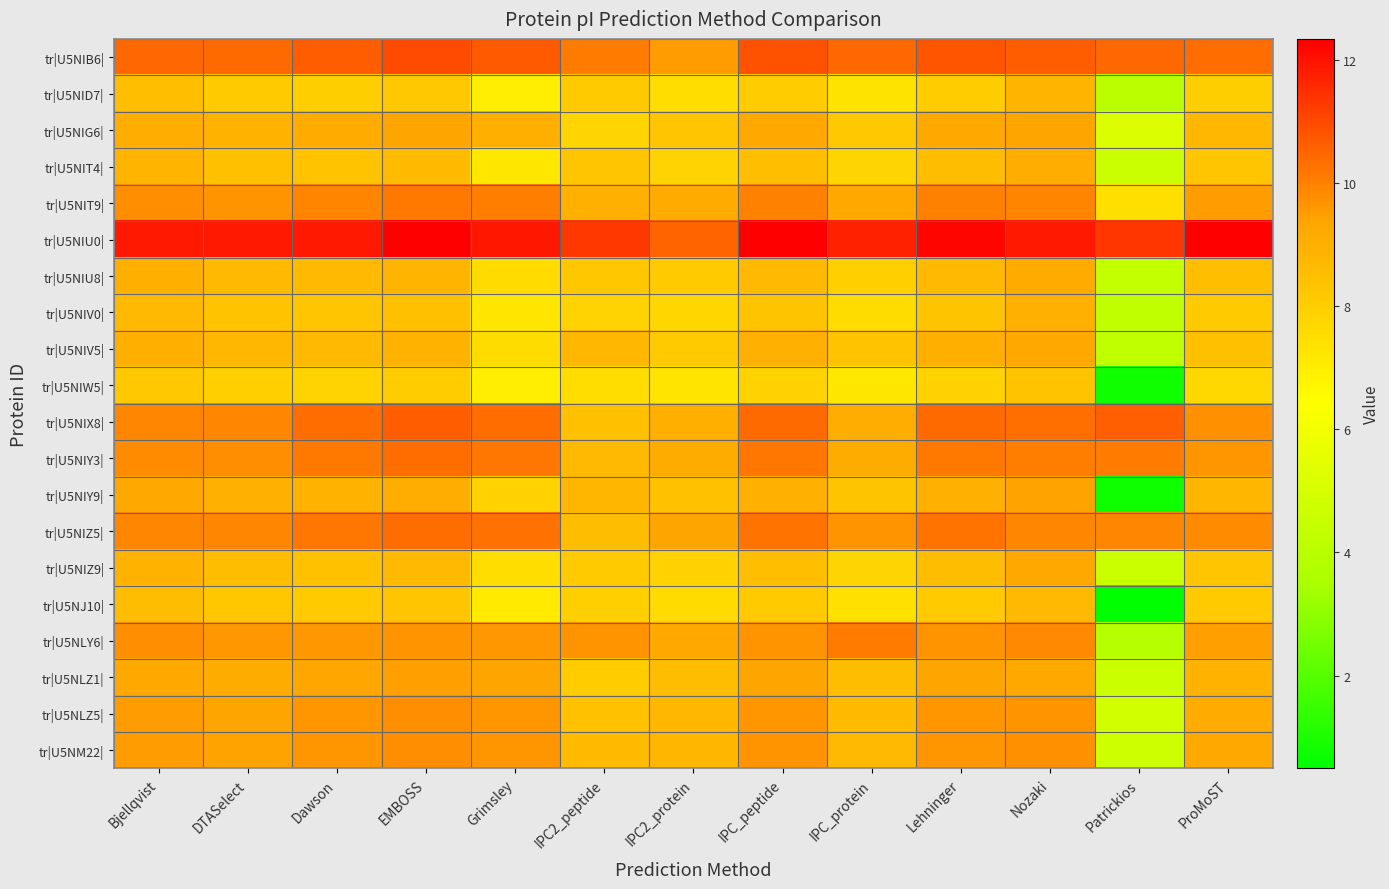

Reading left to right, extract all data points from this chart.

tr|U5NIB6|: Bjellqvist=10.5	DTASelect=10.4	Dawson=10.7	EMBOSS=11.0	Grimsley=10.7	IPC2_peptide=10.1	IPC2_protein=9.5	IPC_peptide=10.8	IPC_protein=10.5	Lehninger=10.8	Nozaki=10.7	Patrickios=10.5	ProMoST=10.4
tr|U5NID7|: Bjellqvist=8.5	DTASelect=8.2	Dawson=8.0	EMBOSS=8.2	Grimsley=6.9	IPC2_peptide=8.1	IPC2_protein=7.5	IPC_peptide=8.0	IPC_protein=7.3	Lehninger=8.1	Nozaki=8.9	Patrickios=4.0	ProMoST=8.0
tr|U5NIG6|: Bjellqvist=9.1	DTASelect=9.0	Dawson=9.2	EMBOSS=9.4	Grimsley=9.0	IPC2_peptide=7.8	IPC2_protein=8.3	IPC_peptide=9.3	IPC_protein=8.2	Lehninger=9.3	Nozaki=9.3	Patrickios=5.2	ProMoST=8.8
tr|U5NIT4|: Bjellqvist=8.8	DTASelect=8.5	Dawson=8.4	EMBOSS=8.6	Grimsley=7.2	IPC2_peptide=8.3	IPC2_protein=7.8	IPC_peptide=8.5	IPC_protein=7.8	Lehninger=8.6	Nozaki=9.1	Patrickios=4.6	ProMoST=8.3
tr|U5NIT9|: Bjellqvist=9.8	DTASelect=9.7	Dawson=10.0	EMBOSS=10.1	Grimsley=10.0	IPC2_peptide=9.0	IPC2_protein=9.2	IPC_peptide=10.0	IPC_protein=9.2	Lehninger=10.0	Nozaki=9.9	Patrickios=7.4	ProMoST=9.5
tr|U5NIU0|: Bjellqvist=11.8	DTASelect=11.8	Dawson=11.9	EMBOSS=12.3	Grimsley=11.9	IPC2_peptide=11.3	IPC2_protein=10.5	IPC_peptide=12.3	IPC_protein=11.7	Lehninger=12.2	Nozaki=11.8	Patrickios=11.3	ProMoST=12.3
tr|U5NIU8|: Bjellqvist=9.0	DTASelect=8.7	Dawson=8.7	EMBOSS=8.8	Grimsley=7.6	IPC2_peptide=8.2	IPC2_protein=8.1	IPC_peptide=8.7	IPC_protein=8.0	Lehninger=8.7	Nozaki=9.2	Patrickios=4.4	ProMoST=8.5
tr|U5NIV0|: Bjellqvist=8.7	DTASelect=8.4	Dawson=8.3	EMBOSS=8.5	Grimsley=7.2	IPC2_peptide=7.8	IPC2_protein=7.7	IPC_peptide=8.3	IPC_protein=7.6	Lehninger=8.3	Nozaki=9.0	Patrickios=4.2	ProMoST=8.2
tr|U5NIV5|: Bjellqvist=9.0	DTASelect=8.8	Dawson=8.7	EMBOSS=8.9	Grimsley=7.6	IPC2_peptide=8.7	IPC2_protein=8.1	IPC_peptide=9.0	IPC_protein=8.4	Lehninger=9.0	Nozaki=9.2	Patrickios=4.2	ProMoST=8.5
tr|U5NIW5|: Bjellqvist=8.2	DTASelect=8.0	Dawson=7.8	EMBOSS=8.0	Grimsley=6.9	IPC2_peptide=7.5	IPC2_protein=7.3	IPC_peptide=7.9	IPC_protein=7.2	Lehninger=7.9	Nozaki=8.4	Patrickios=0.8	ProMoST=7.7
tr|U5NIX8|: Bjellqvist=9.9	DTASelect=9.9	Dawson=10.3	EMBOSS=10.7	Grimsley=10.3	IPC2_peptide=8.5	IPC2_protein=9.0	IPC_peptide=10.4	IPC_protein=9.1	Lehninger=10.4	Nozaki=10.3	Patrickios=10.6	ProMoST=9.7
tr|U5NIY3|: Bjellqvist=9.8	DTASelect=9.8	Dawson=10.2	EMBOSS=10.4	Grimsley=10.2	IPC2_peptide=8.7	IPC2_protein=9.1	IPC_peptide=10.2	IPC_protein=9.1	Lehninger=10.2	Nozaki=10.1	Patrickios=10.1	ProMoST=9.6
tr|U5NIY9|: Bjellqvist=9.3	DTASelect=9.0	Dawson=8.9	EMBOSS=9.1	Grimsley=7.9	IPC2_peptide=8.8	IPC2_protein=8.4	IPC_peptide=9.0	IPC_protein=8.3	Lehninger=9.0	Nozaki=9.4	Patrickios=0.8	ProMoST=8.8
tr|U5NIZ5|: Bjellqvist=9.9	DTASelect=9.9	Dawson=10.2	EMBOSS=10.4	Grimsley=10.3	IPC2_peptide=8.6	IPC2_protein=9.3	IPC_peptide=10.2	IPC_protein=9.7	Lehninger=10.2	Nozaki=9.9	Patrickios=9.9	ProMoST=9.8
tr|U5NIZ9|: Bjellqvist=8.9	DTASelect=8.6	Dawson=8.4	EMBOSS=8.7	Grimsley=7.5	IPC2_peptide=8.1	IPC2_protein=7.9	IPC_peptide=8.5	IPC_protein=7.8	Lehninger=8.6	Nozaki=9.2	Patrickios=4.6	ProMoST=8.3
tr|U5NJ10|: Bjellqvist=8.6	DTASelect=8.2	Dawson=8.1	EMBOSS=8.3	Grimsley=7.1	IPC2_peptide=8.0	IPC2_protein=7.6	IPC_peptide=8.1	IPC_protein=7.4	Lehninger=8.2	Nozaki=8.7	Patrickios=0.5	ProMoST=8.1
tr|U5NLY6|: Bjellqvist=9.8	DTASelect=9.6	Dawson=9.6	EMBOSS=9.7	Grimsley=9.6	IPC2_peptide=9.7	IPC2_protein=9.2	IPC_peptide=9.7	IPC_protein=10.1	Lehninger=9.7	Nozaki=9.9	Patrickios=3.9	ProMoST=9.4
tr|U5NLZ1|: Bjellqvist=9.2	DTASelect=9.1	Dawson=9.3	EMBOSS=9.4	Grimsley=9.4	IPC2_peptide=8.0	IPC2_protein=8.6	IPC_peptide=9.4	IPC_protein=8.6	Lehninger=9.3	Nozaki=9.2	Patrickios=4.6	ProMoST=8.9
tr|U5NLZ5|: Bjellqvist=9.5	DTASelect=9.4	Dawson=9.6	EMBOSS=9.8	Grimsley=9.6	IPC2_peptide=8.4	IPC2_protein=8.8	IPC_peptide=9.6	IPC_protein=8.6	Lehninger=9.6	Nozaki=9.7	Patrickios=4.9	ProMoST=9.2
tr|U5NM22|: Bjellqvist=9.5	DTASelect=9.4	Dawson=9.6	EMBOSS=9.8	Grimsley=9.6	IPC2_peptide=8.6	IPC2_protein=8.8	IPC_peptide=9.7	IPC_protein=8.7	Lehninger=9.6	Nozaki=9.7	Patrickios=4.7	ProMoST=9.2